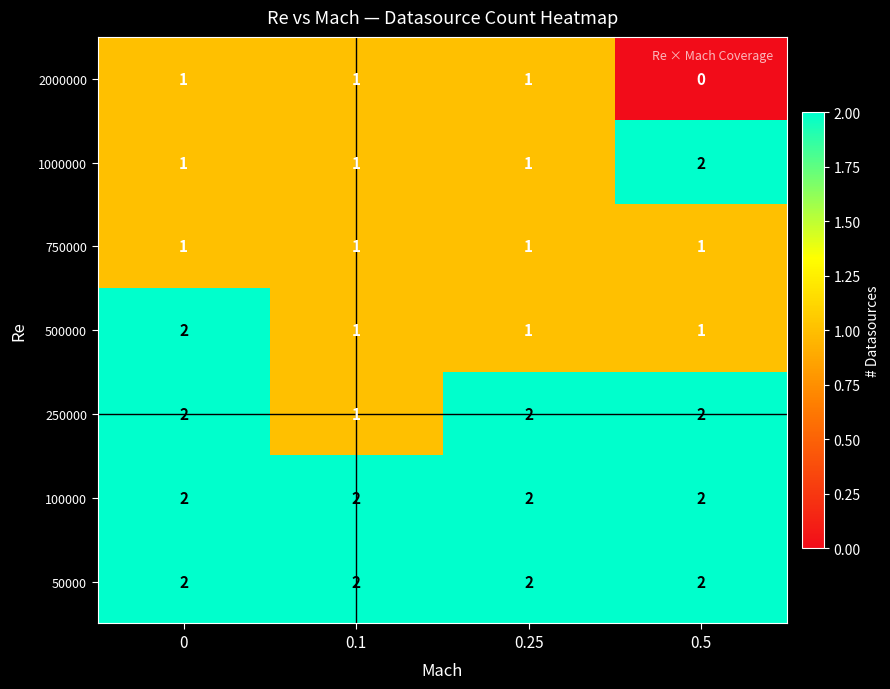

What is the total value across all series at 0.5?

10